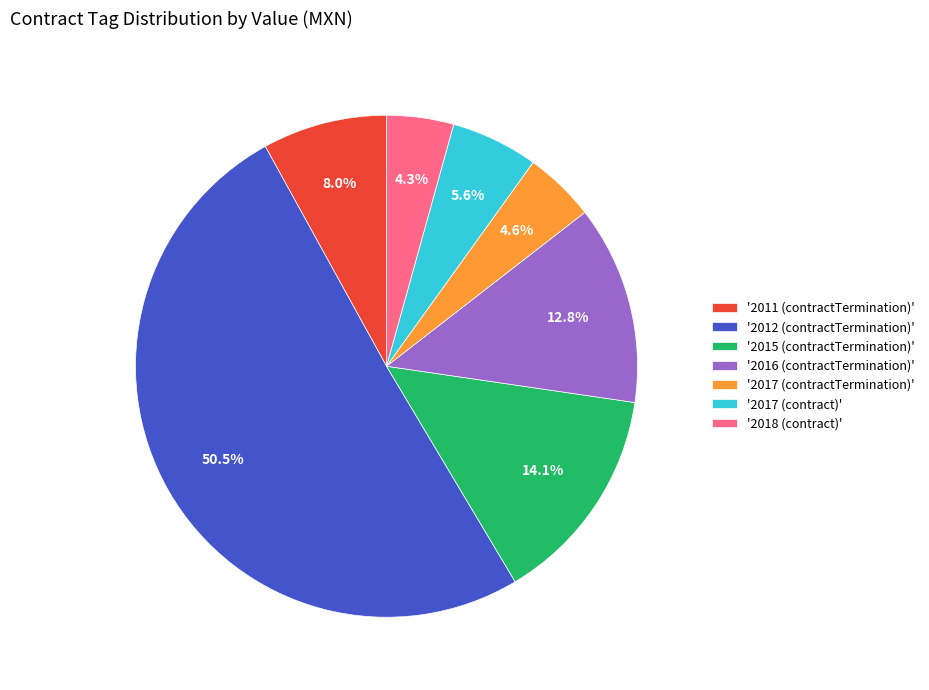

Which slice represents more than half of the pie?

'2012 (contractTermination)'